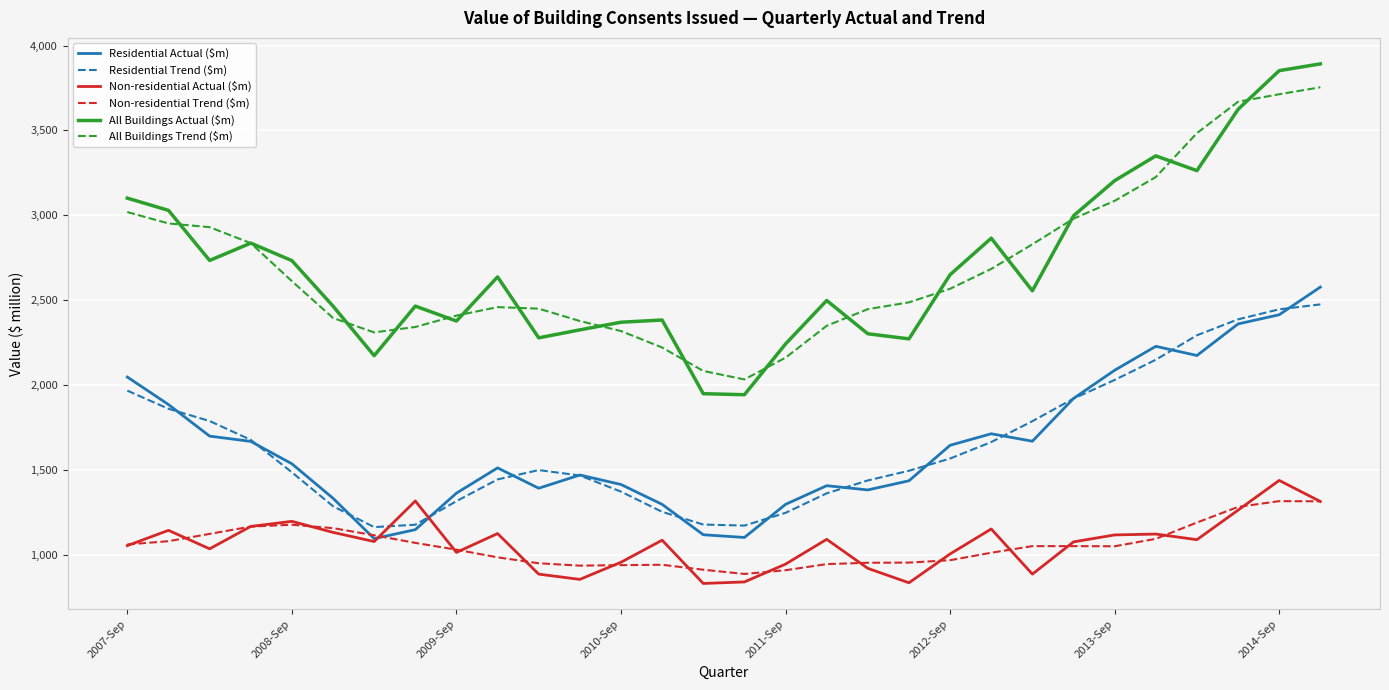

What is the difference between the second highest and second lowest values in the Residential Trend ($m) series?

1274